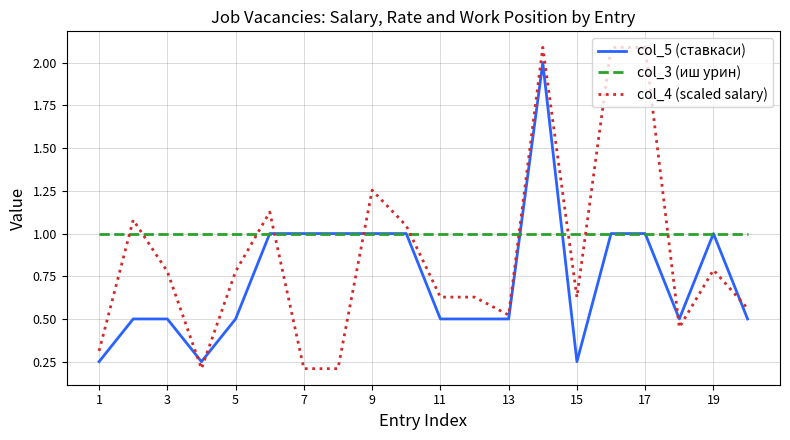

What is the maximum value shown in the chart?

2.1